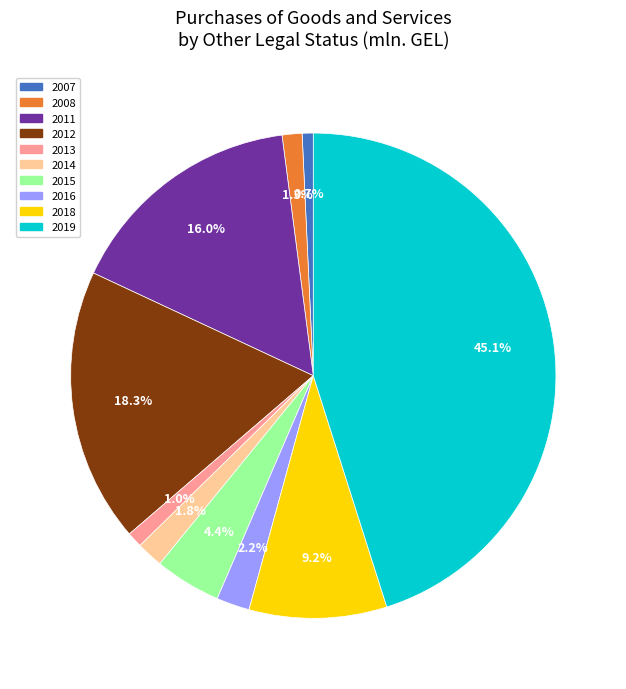

Is there a majority slice in this chart?

No